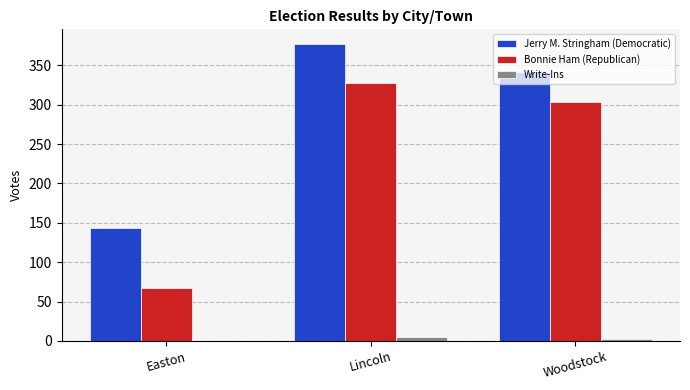

What is the highest value of the Bonnie Ham (Republican) series?

328